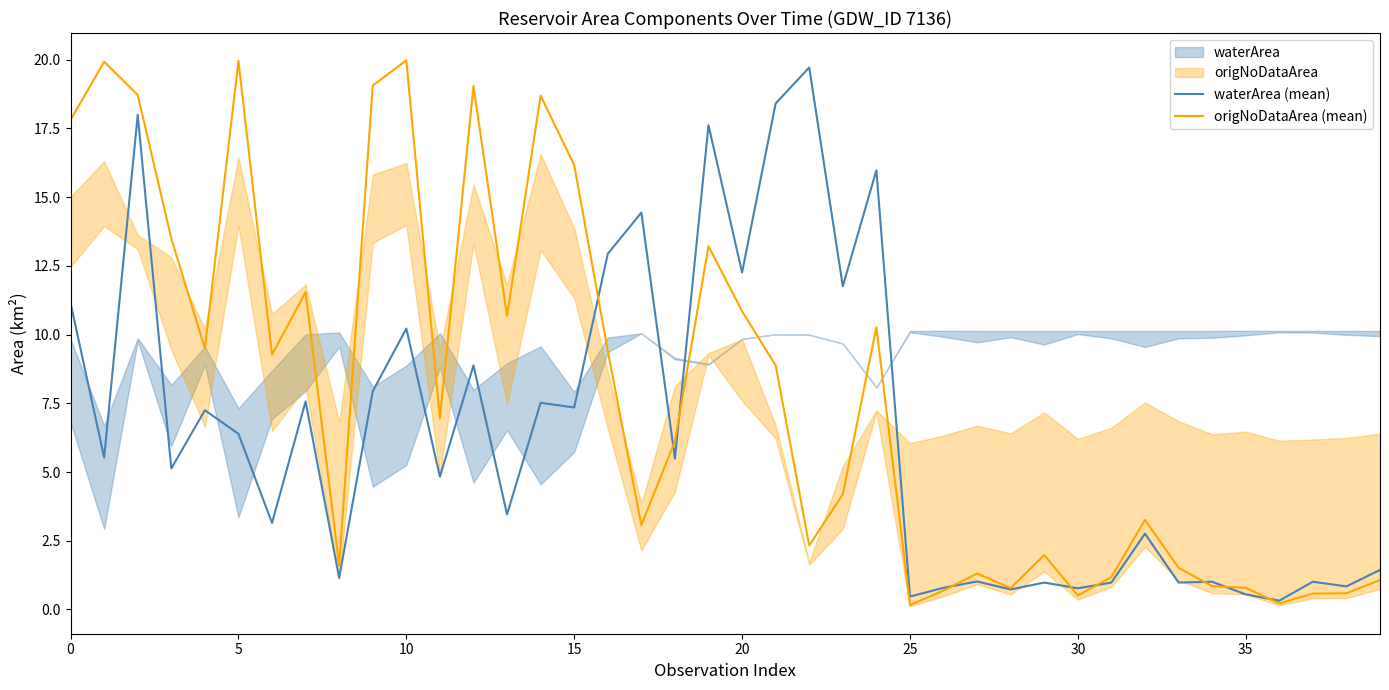

Where is waterArea (mean) nearest to the value 10?

10